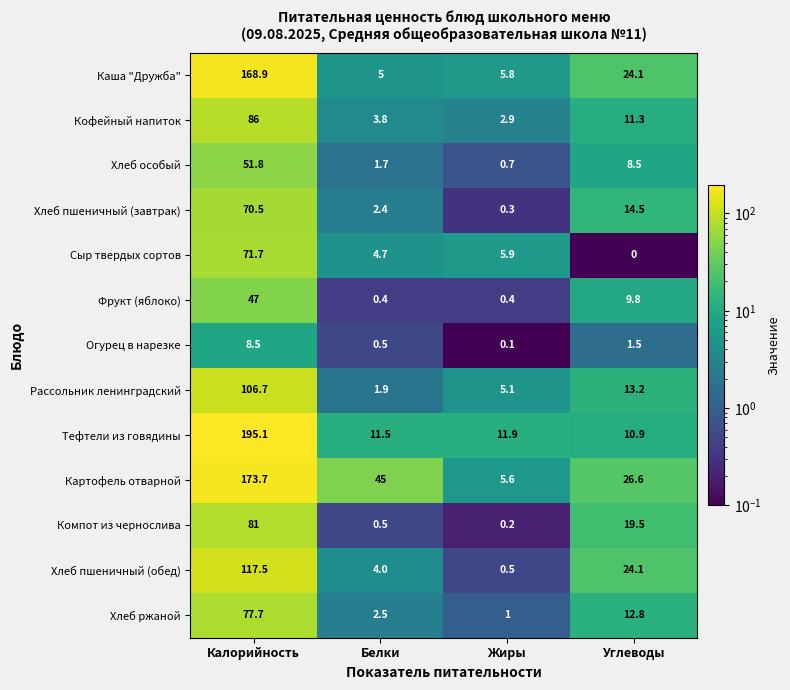

Which series has the largest range (max minus min)?

Тефтели из говядины